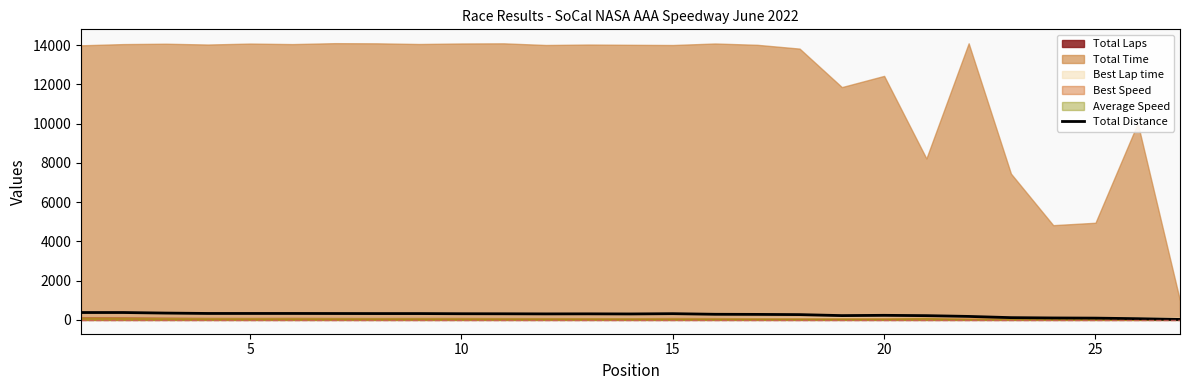

What is the smallest value displayed?

22.4